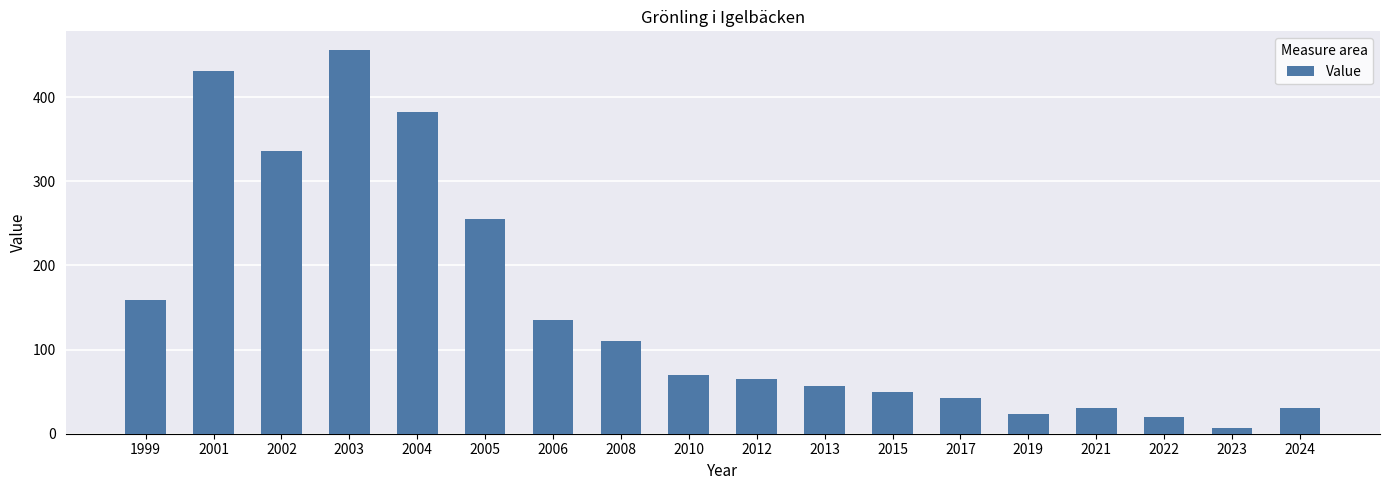

True or false: the data shows 6.8 at 2023.

True